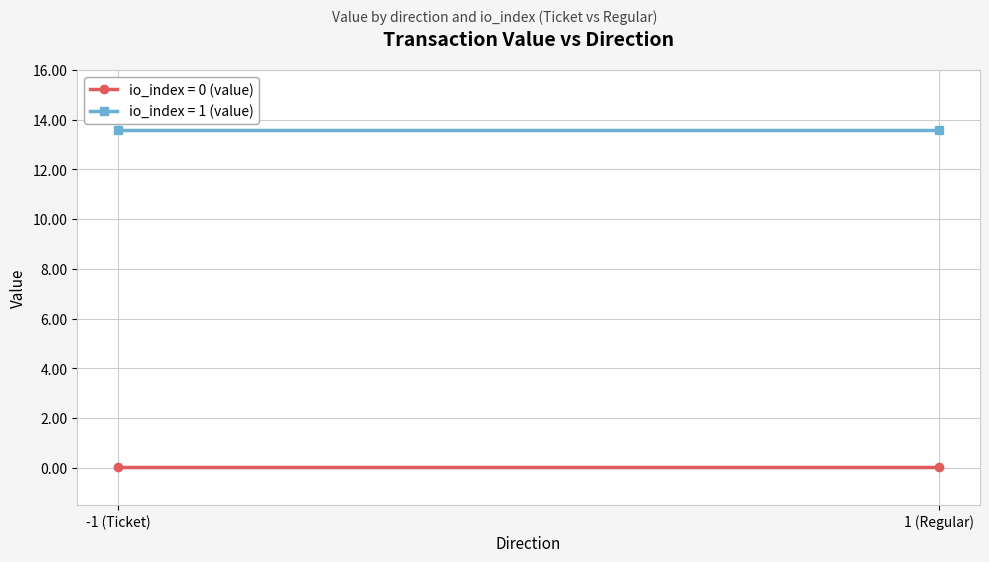

How many values in the value series exceed 13?

2